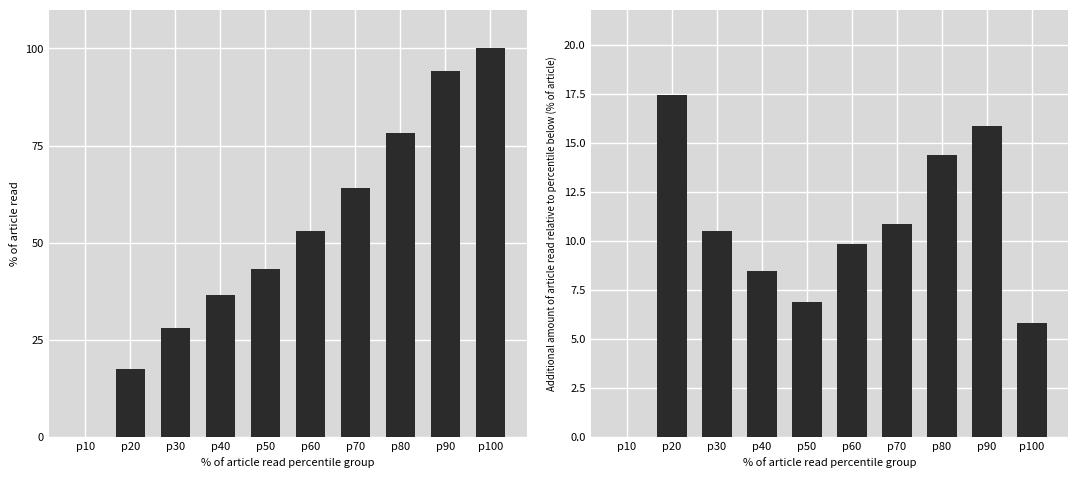

Which series changed the most between p60 and p100?

SDS_P1 (normalised)